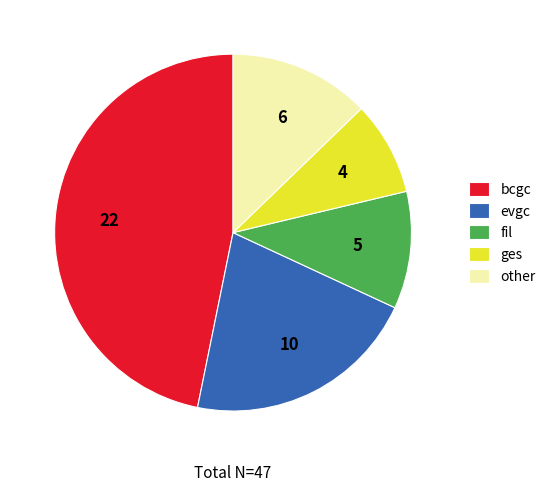

Is the sum of evgc and fil greater than half?

No